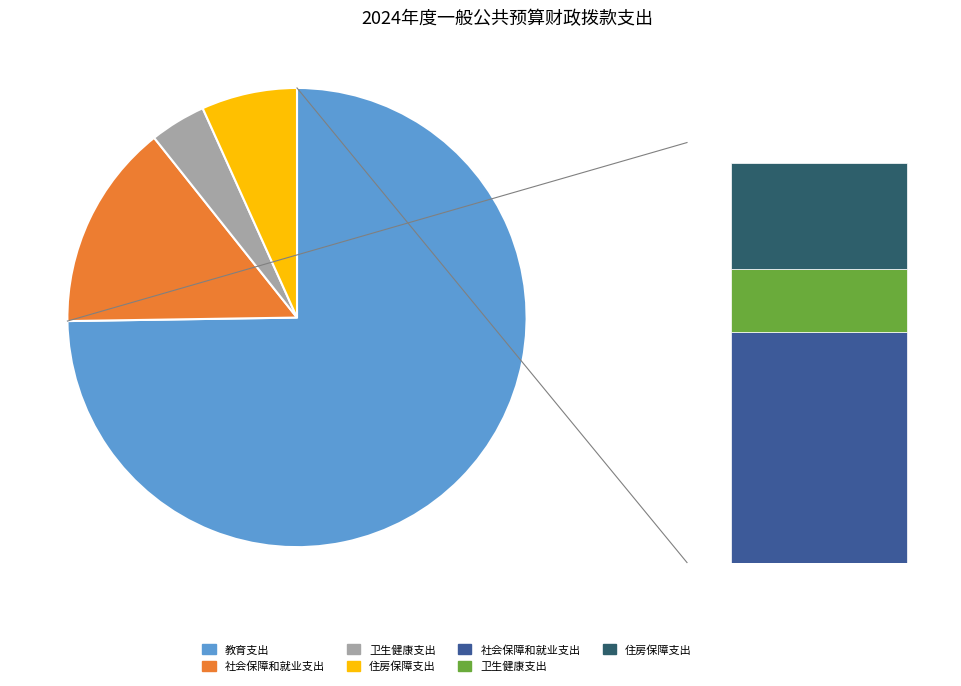

Approximately how many times larger is the value at 卫生健康支出 compared to 社会保障和就业支出?

0.3